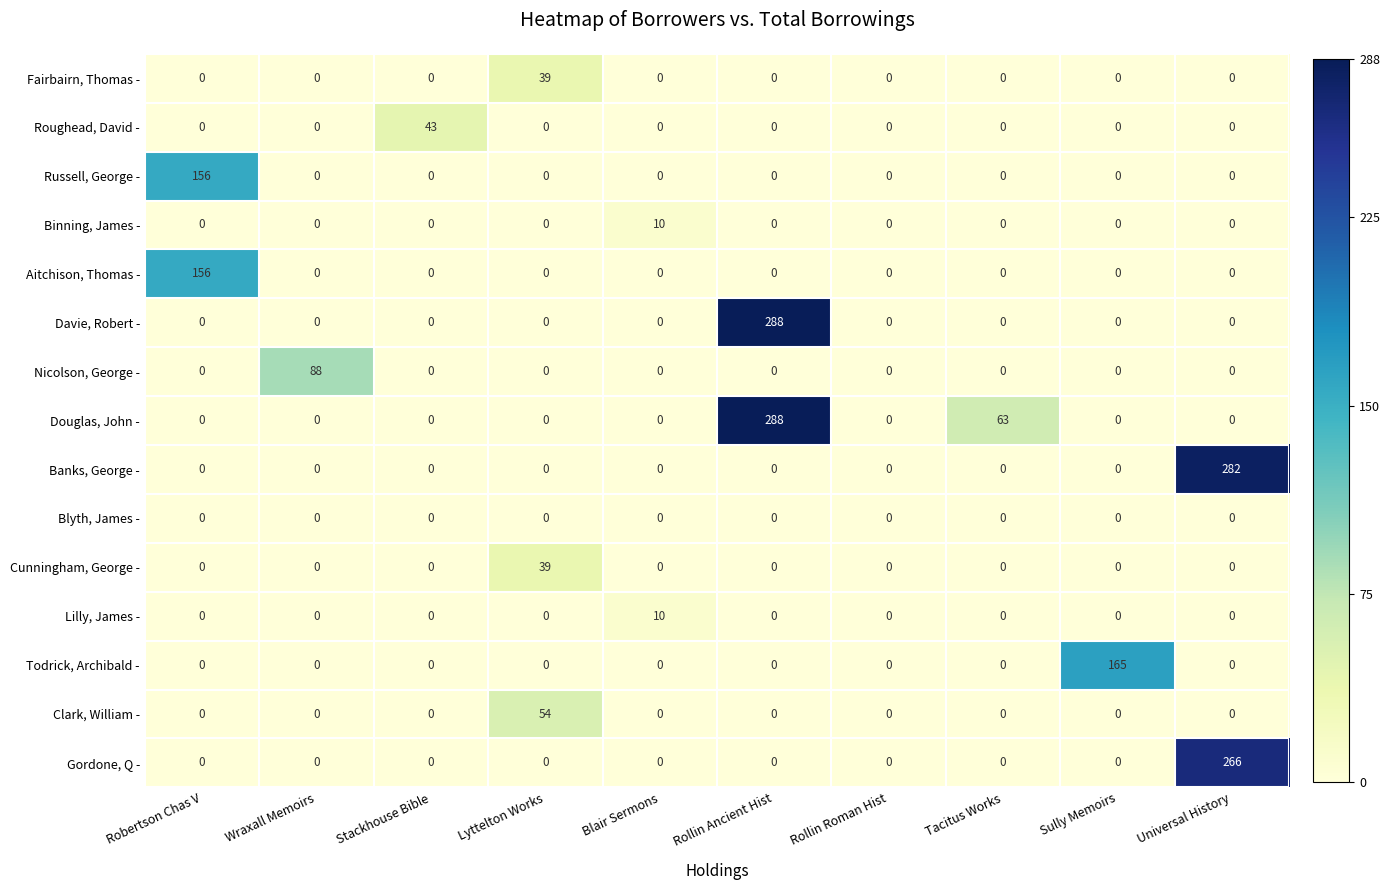

At which category is the sum across all series the highest?

Rollin Ancient Hist